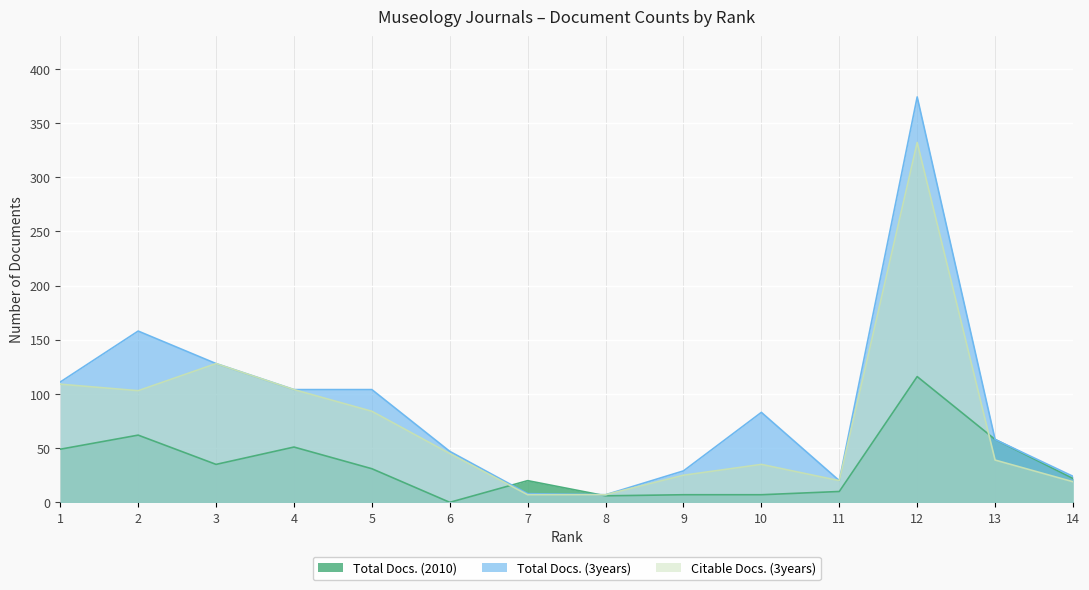

Which series ends up on top after the final intersection of Citable Docs. (3years) and Total Docs. (2010)?

Total Docs. (2010)